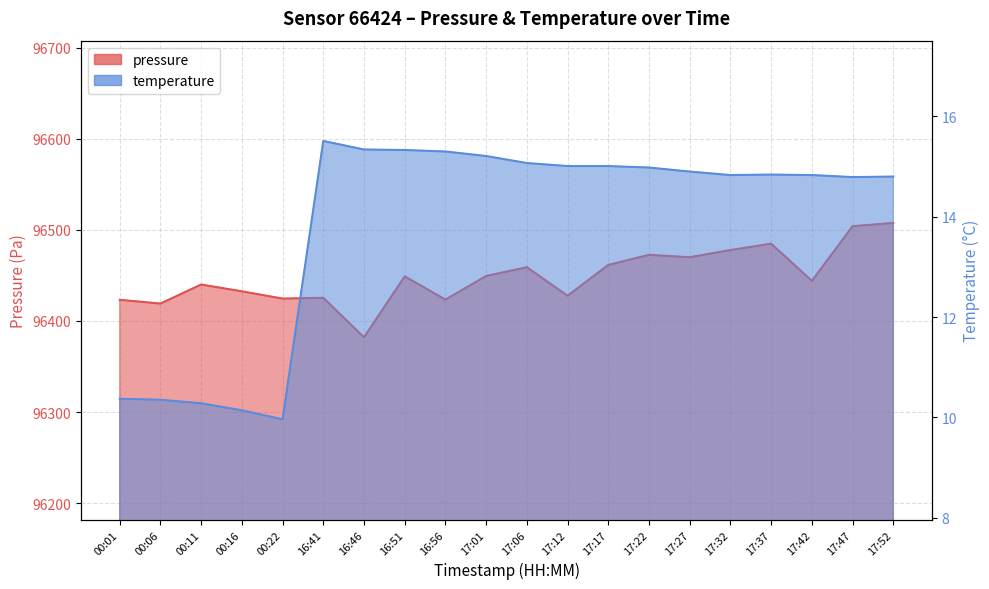

At which category is the sum across all series the highest?

17:52